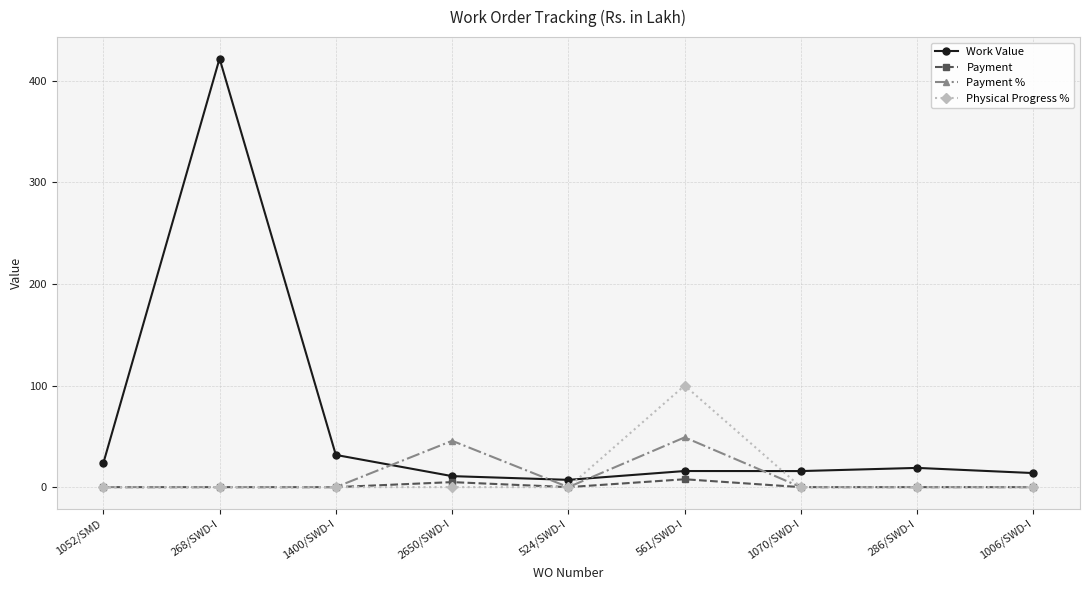

Where is the first local maximum for Work Value?

268/SWD-I